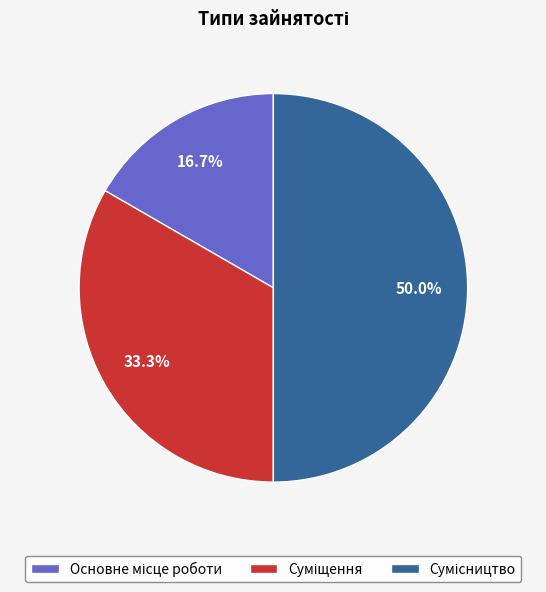

To the nearest percent, what is the difference between the largest and smallest slice percentages?

33%